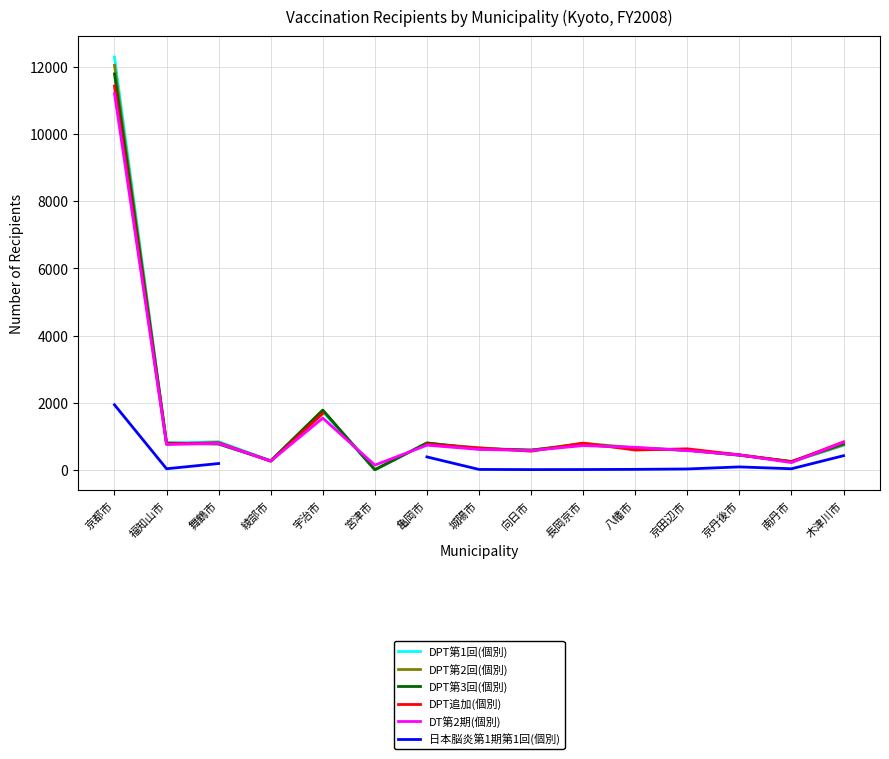

What are all the series names shown in the legend?

DPT第1回(個別), DPT第2回(個別), DPT第3回(個別), DPT追加(個別), DT第2期(個別), 日本脳炎第1期第1回(個別)